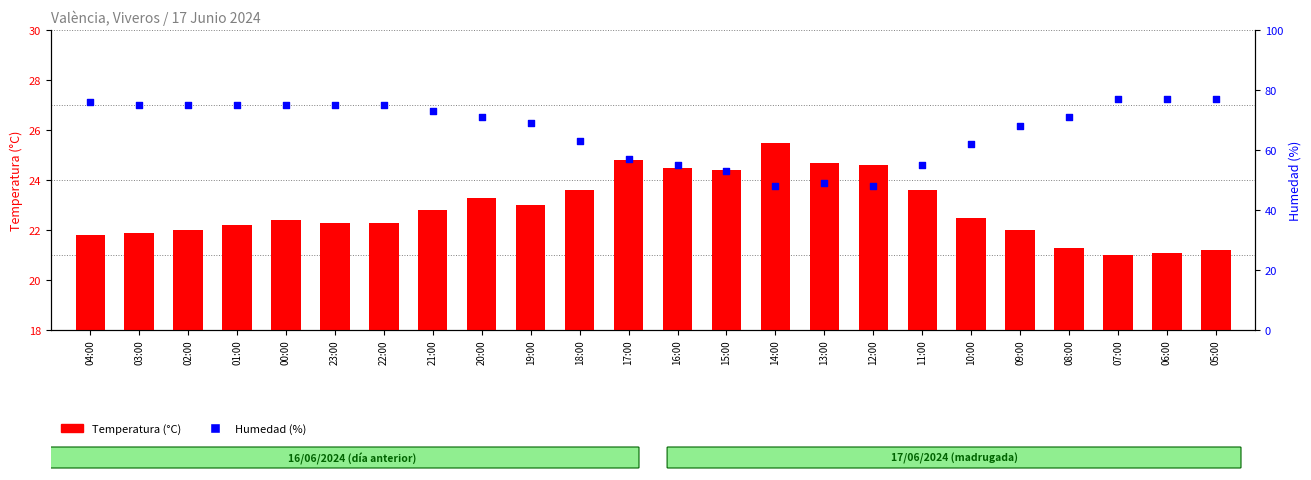

Which series has the largest total across all categories?

Humedad (%)